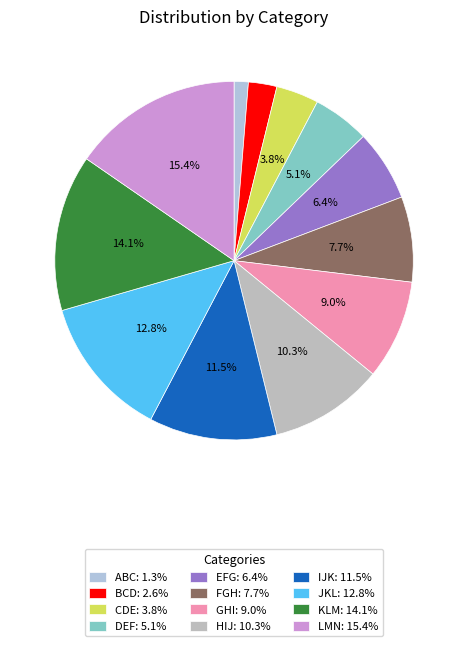

What portion of the pie excludes BCD?

97.4%